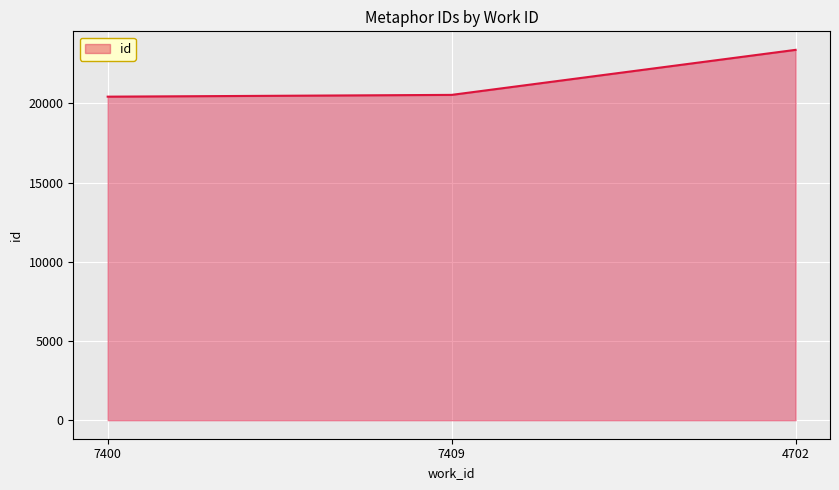

What is the smallest value displayed?

20418